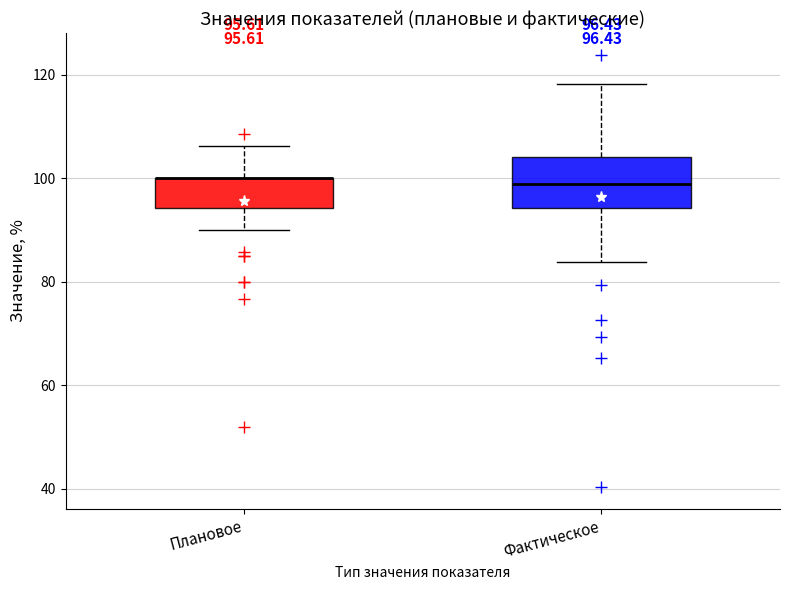

Comparing the boxes themselves (not the whiskers), which one is the tallest?

Фактическое